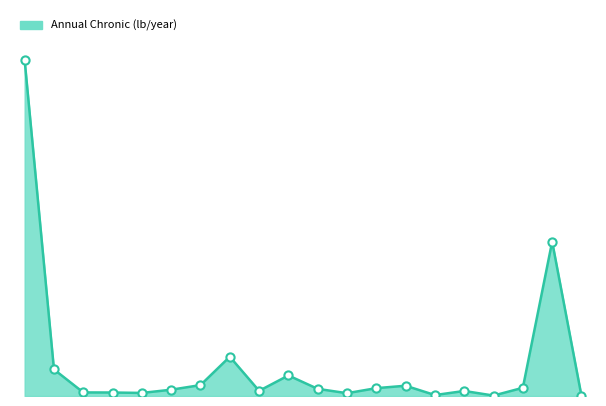

Is this an area chart (filled region under the line)?

Yes